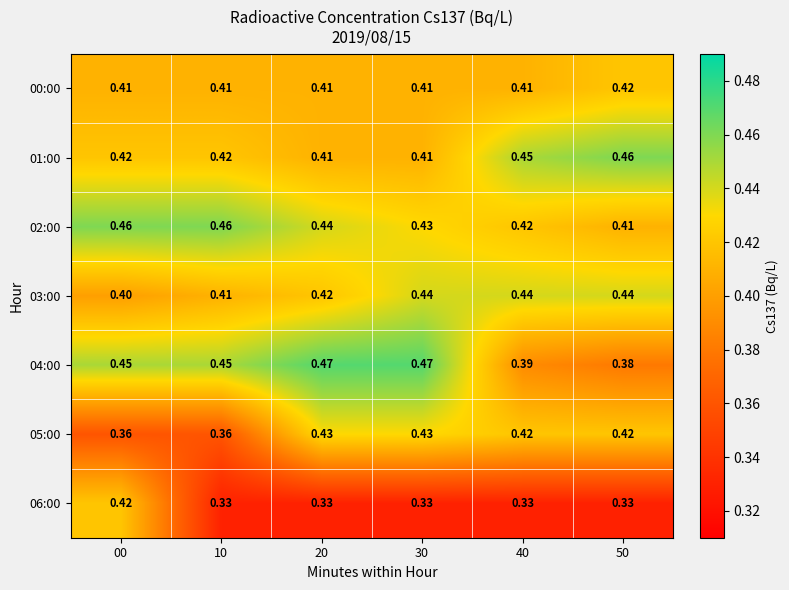

At how many categories does at least one series exceed 0?

6